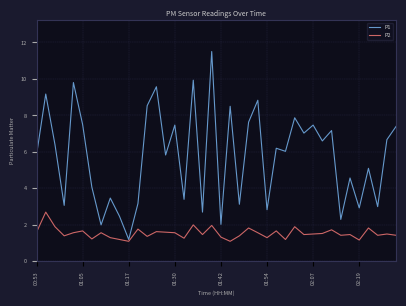

Rank the series by their average value, from lowest to highest.

P2, P1